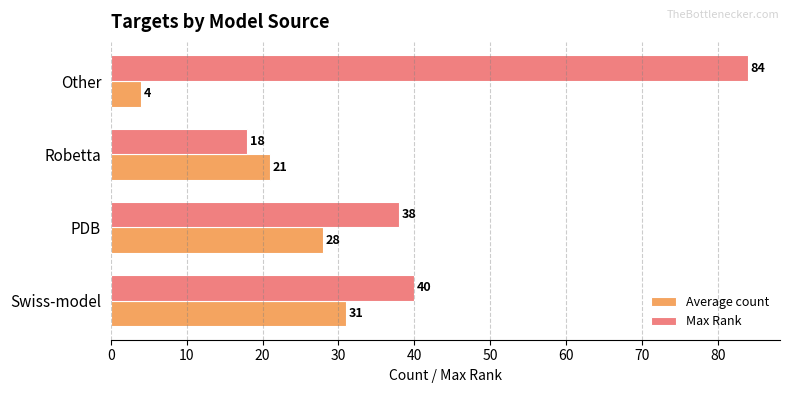

How many categories are shown in the chart?

4